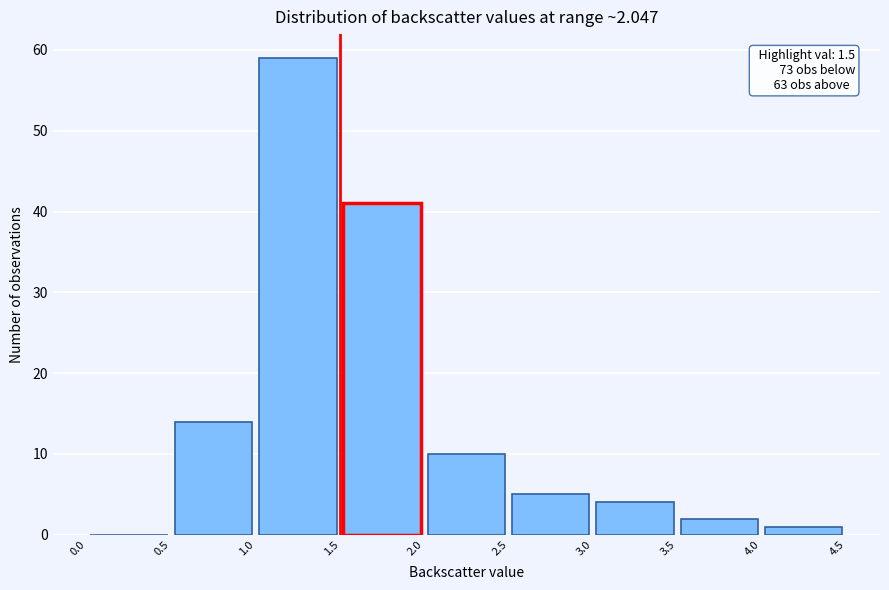

Which range on the x-axis has the tallest bar?

1.0 to 1.5